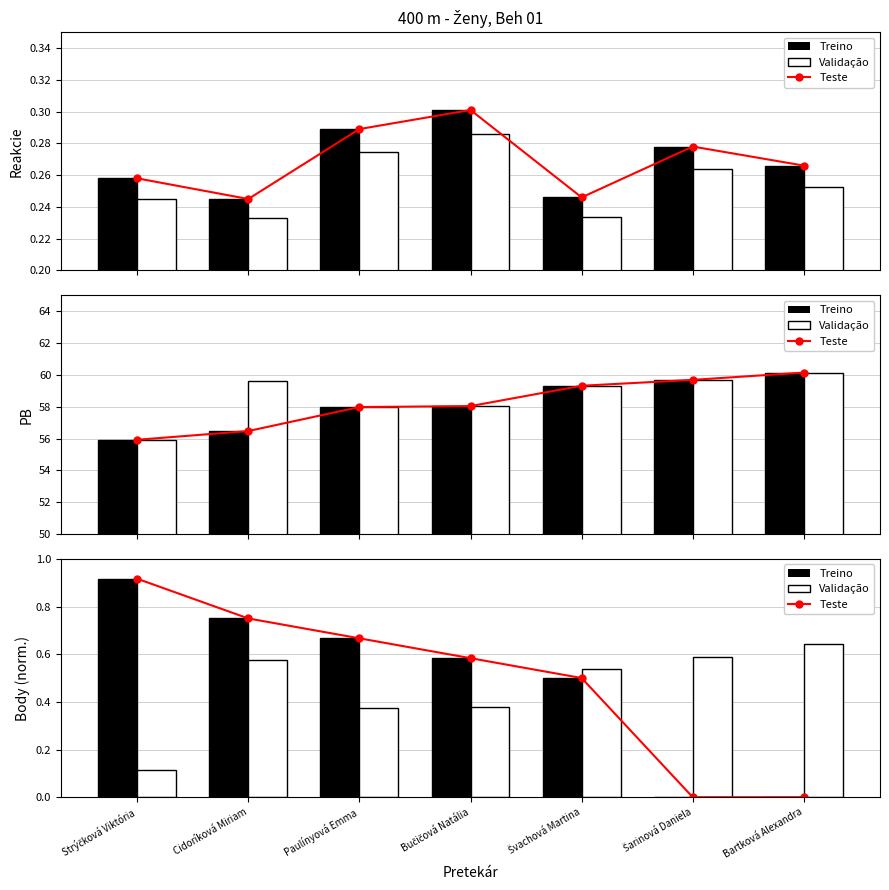

At which label does PB first exceed 58?

Bučičová Natália